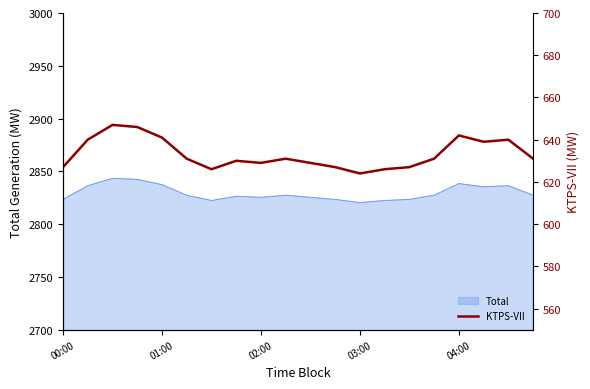

What is the minimum value for Total?

2820.4